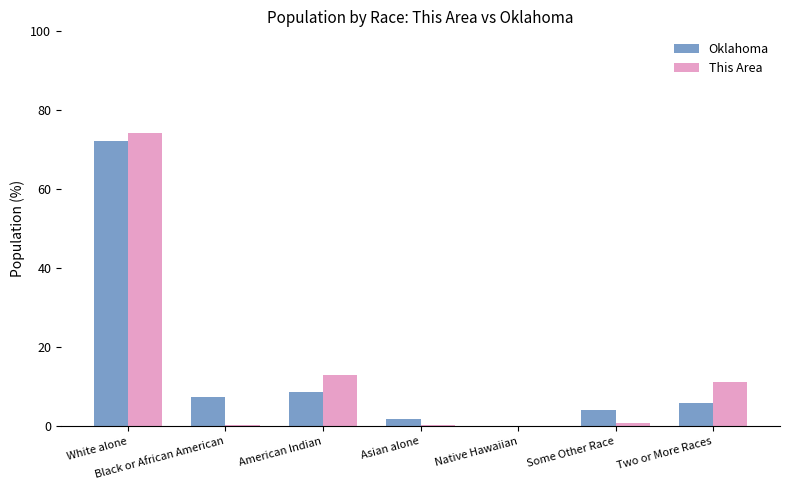

At which category is the sum across all series the highest?

White alone